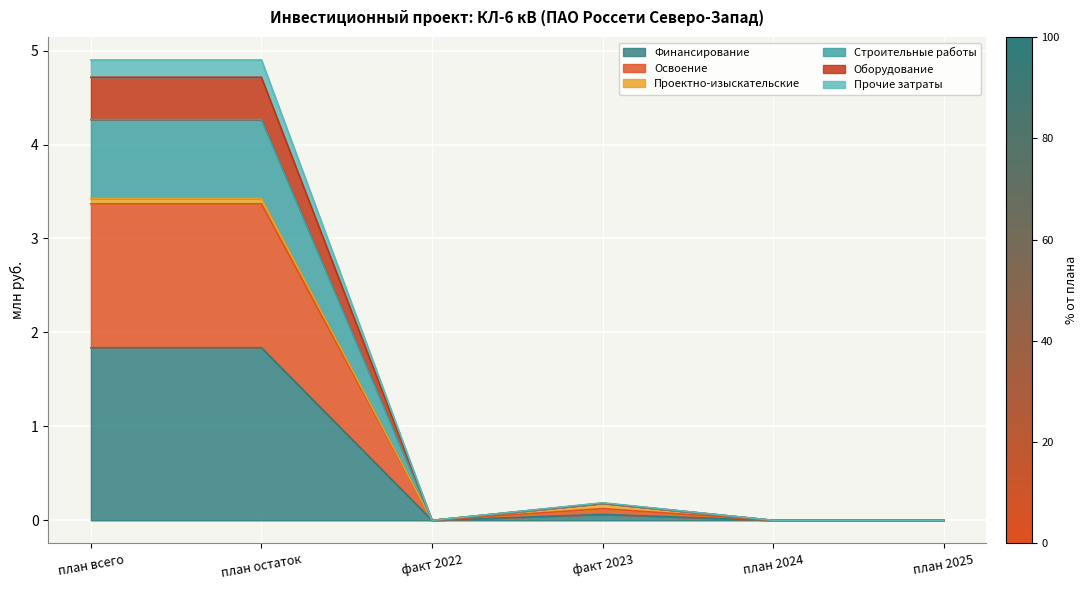

How many positive values does the Прочие затраты series have?

3